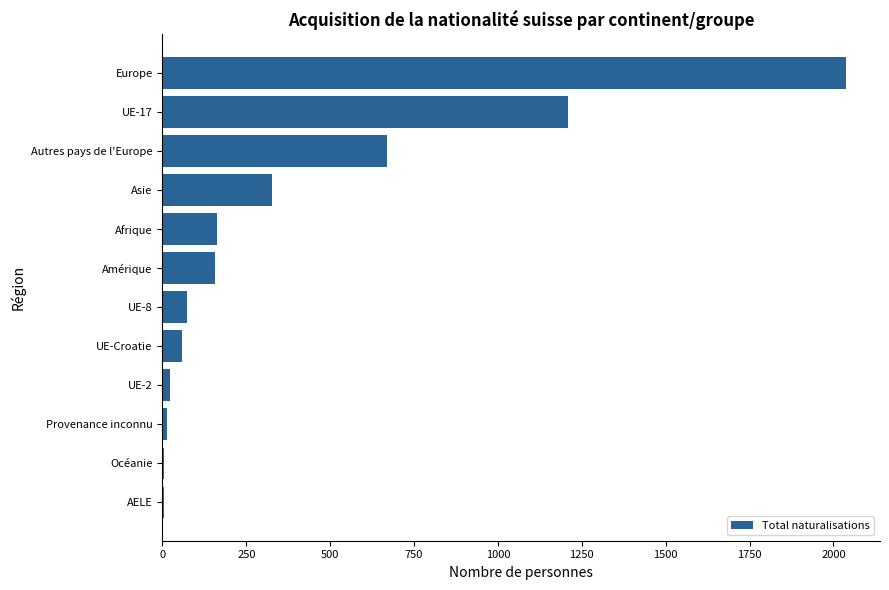

What is the change in value from Autres pays de l'Europe to Asie?

-344